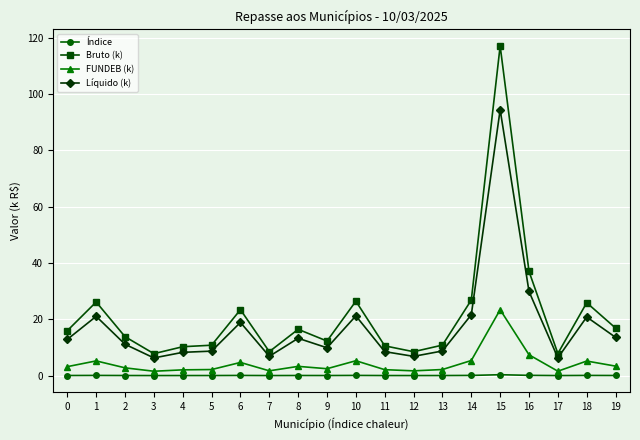

The Bruto (k) series shows 12.3 at 9. True or false?

True